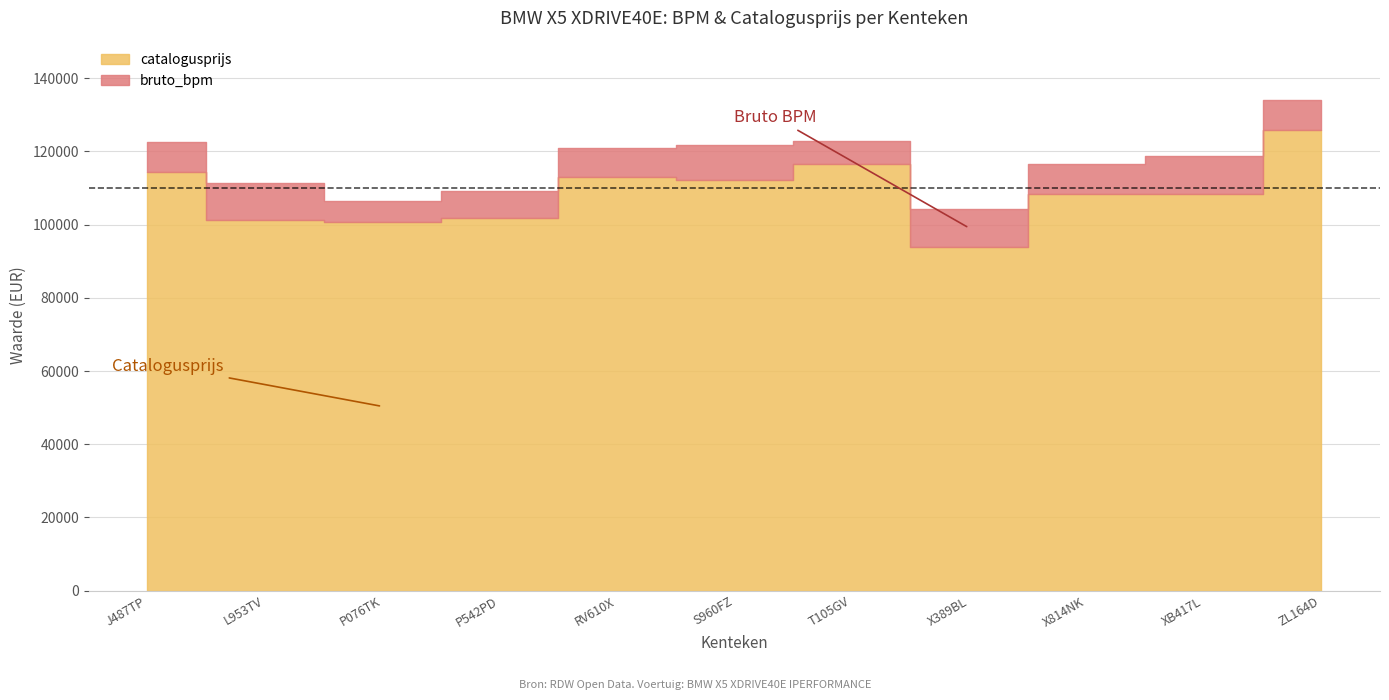

Reading right to left, list all the values displayed in this chart.

bruto_bpm: 8402	10402	8079	10401	6338	9439	7821	7305	5758	10113	8433
catalogusprijs: 125760	108425	108425	93873	116529	112303	113014	101902	100663	101204	114262